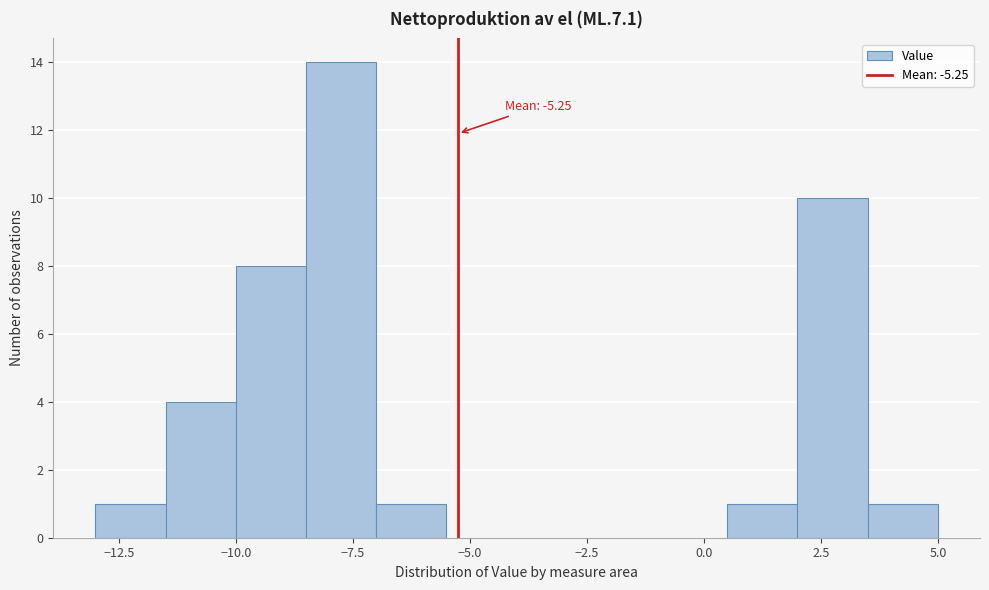

Around what value on the x-axis is the tallest bar? Give the approximate position of its centre, as read against the axis.

-7.5